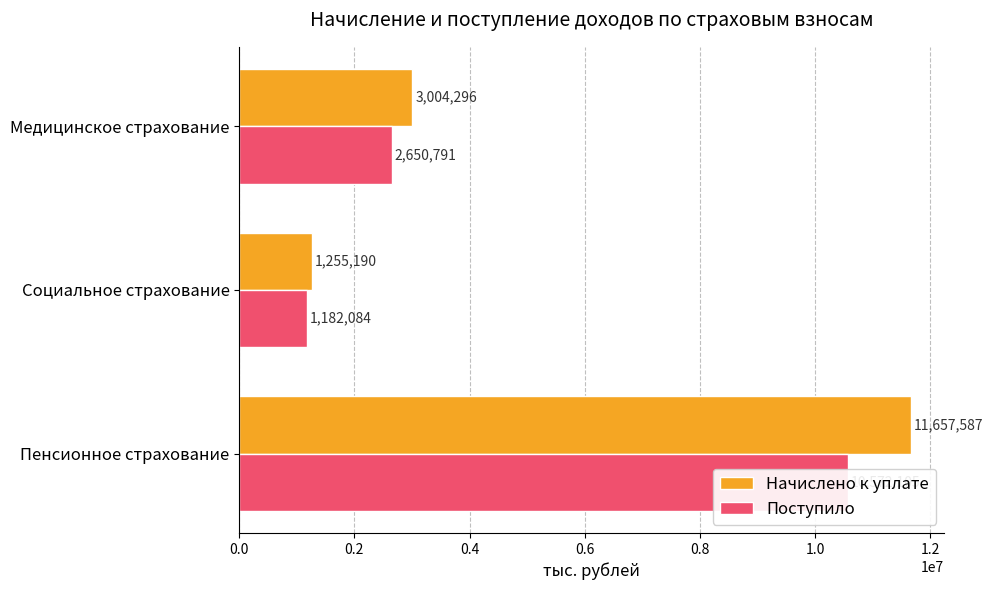

Reading left to right, list all the values displayed in this chart.

Начислено к уплате: 11657587	1255190	3004296
Поступило: 10572105	1182084	2650791